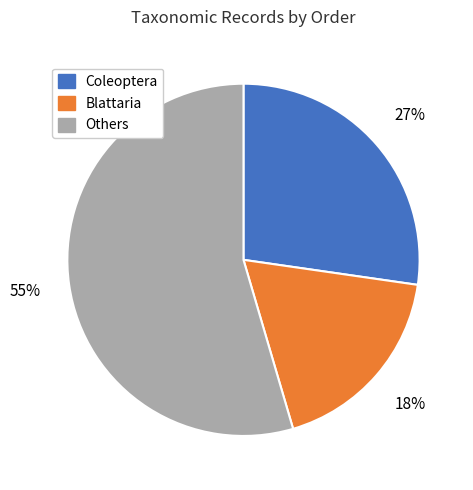

To the nearest percent, what is the combined percentage of Blattaria and Others?

73%